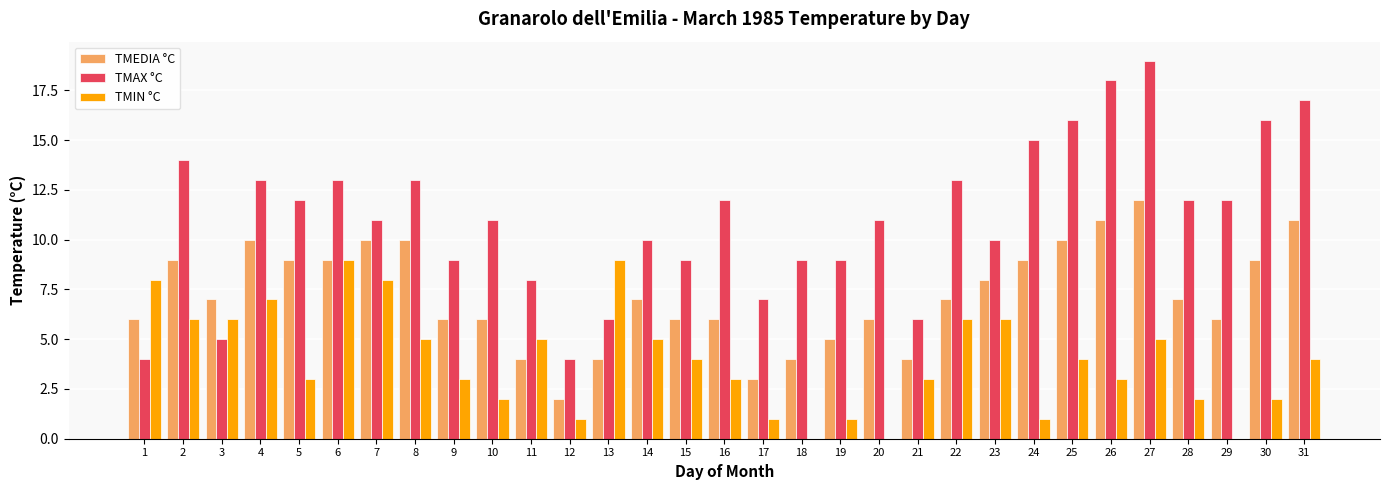

Is it true that TMAX °C equals 14 at 2?

True